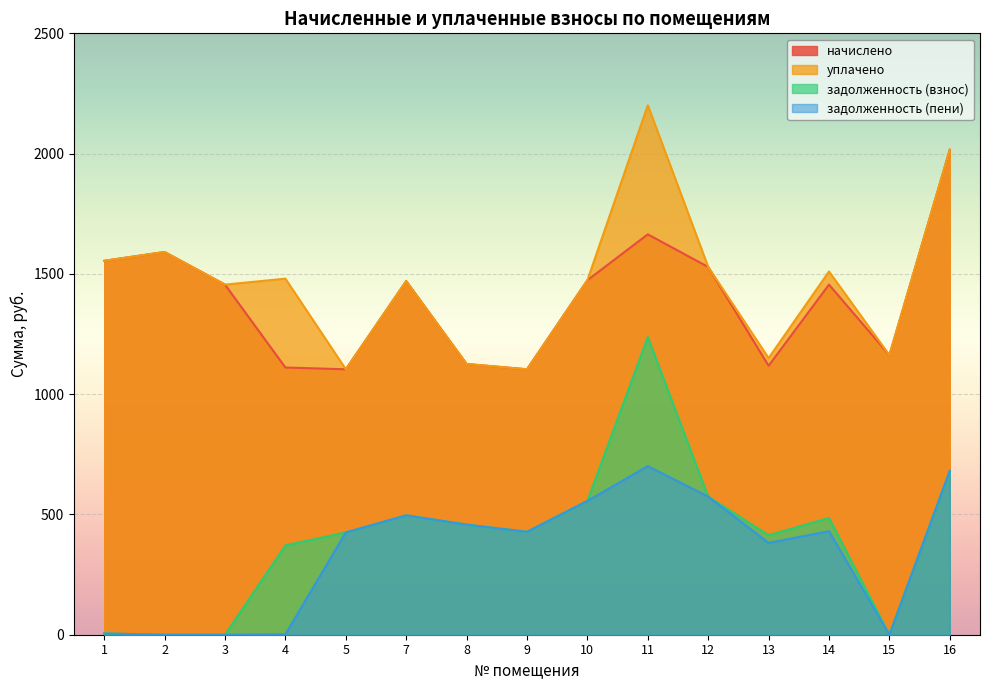

What is the spread (max minus min) of values at 16?

1334.7